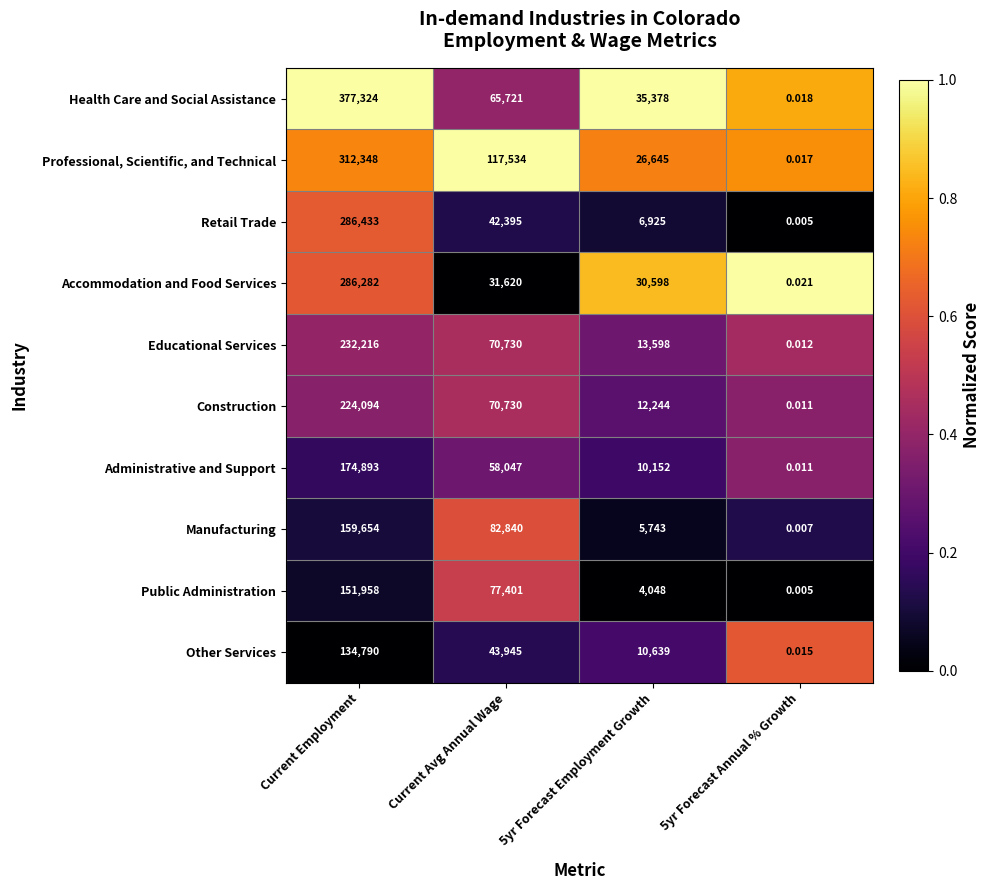

Rank the series by their maximum value, from highest to lowest.

Health Care and Social Assistance, Professional, Scientific, and Technical, Retail Trade, Accommodation and Food Services, Educational Services, Construction, Administrative and Support, Manufacturing, Public Administration, Other Services